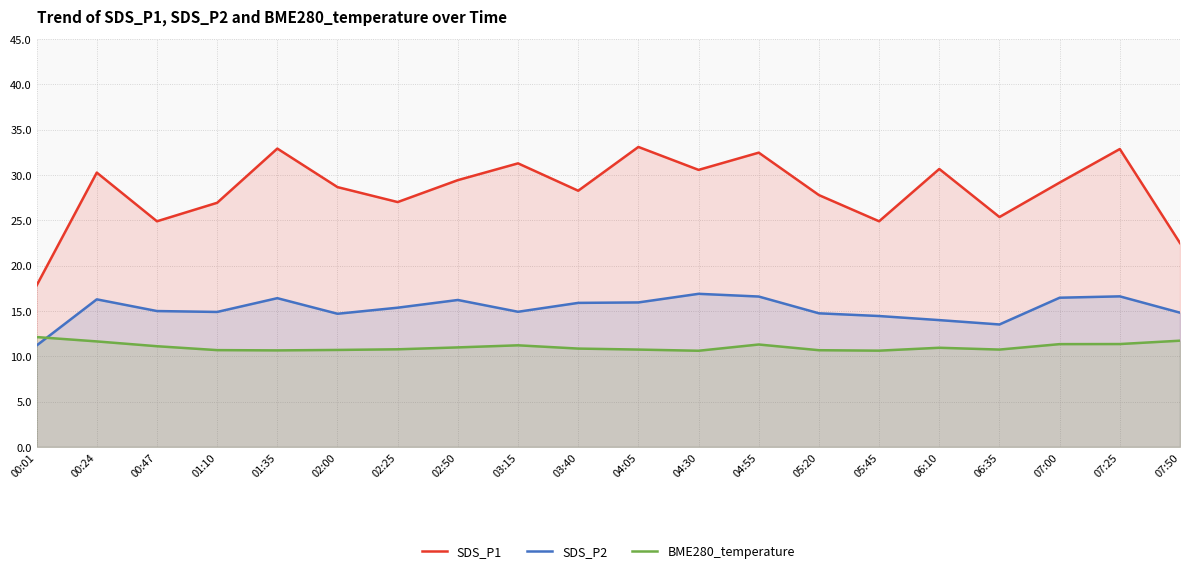

What is the sum of all BME280_temperature values?

220.5